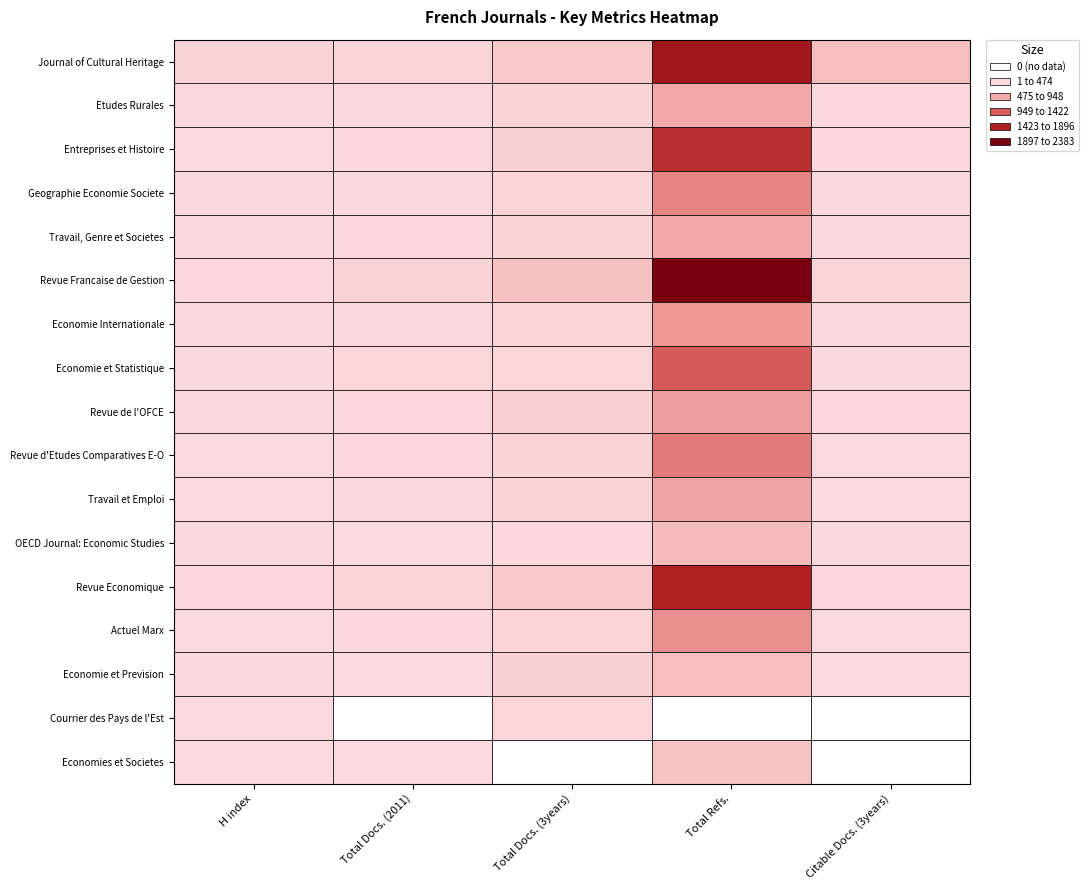

Rank the categories by Geographie Economie Societe value from lowest to highest.

H index, Citable Docs. (3years), Total Docs. (2011), Total Docs. (3years), Total Refs.